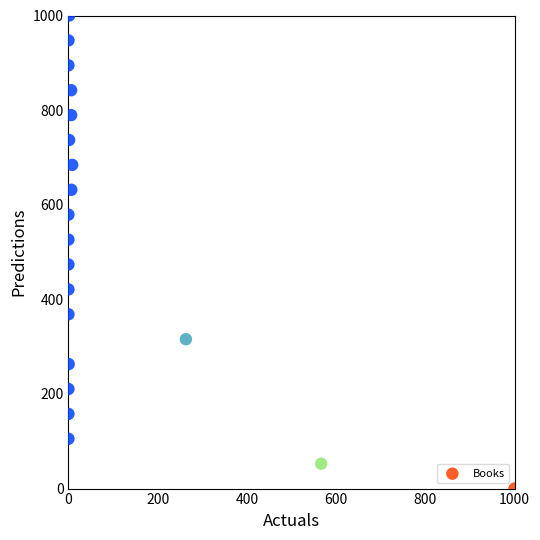

What is the range of Y values (max minus min)?

1000.0